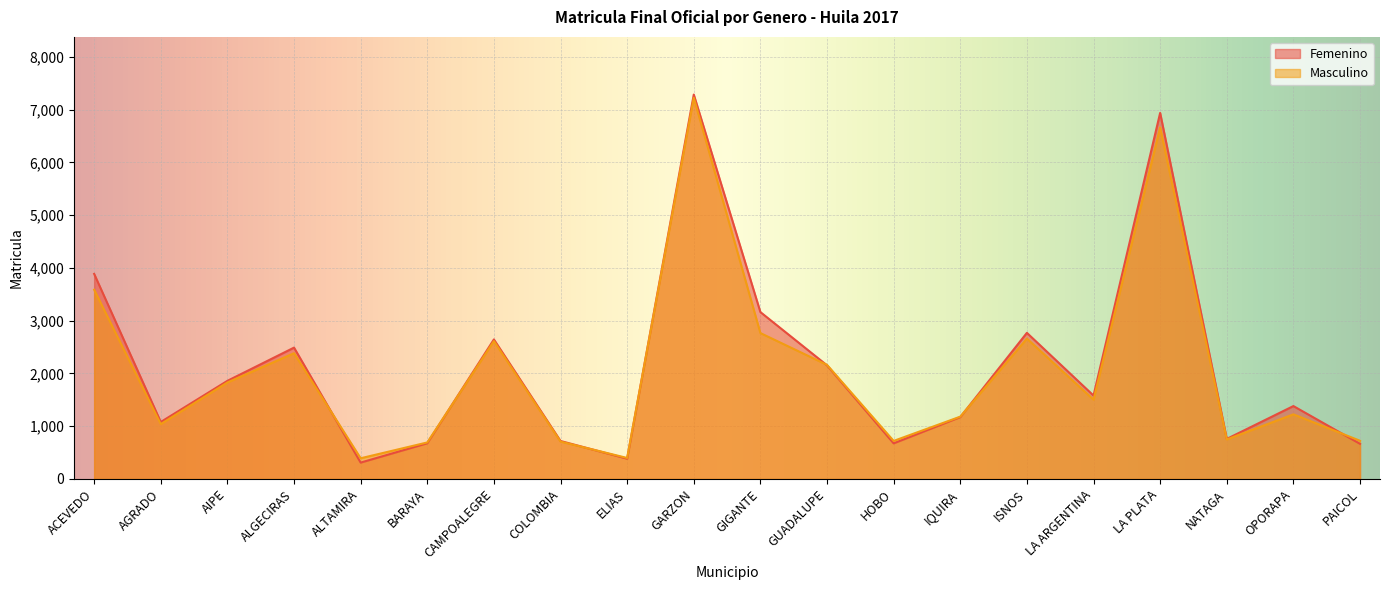

Which category has the lowest value in the Femenino series?

ALTAMIRA